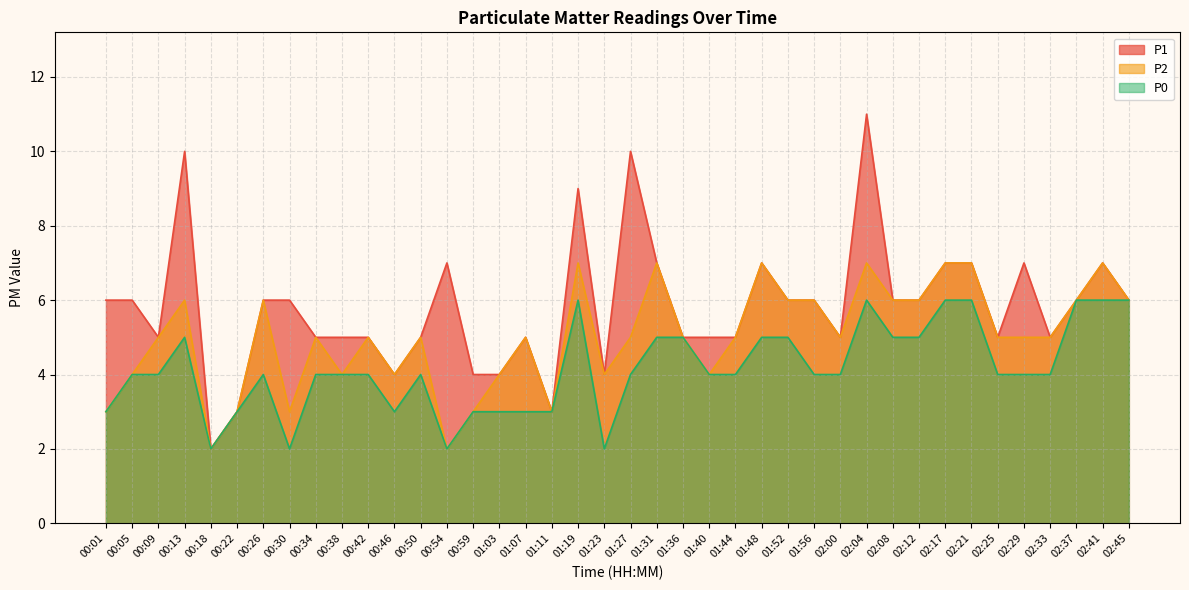

True or false: P2 and P1 intersect in this chart.

False